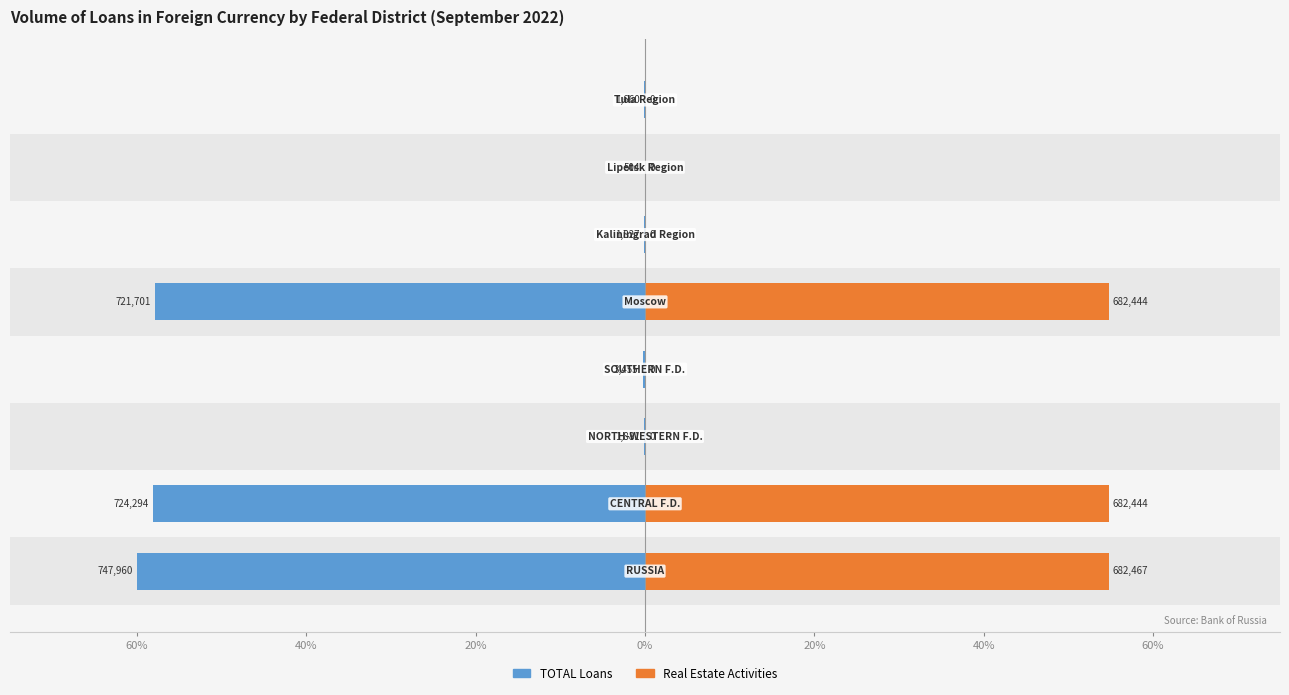

What is the value of the real estate activities bar at the 1st from the left?

54.7